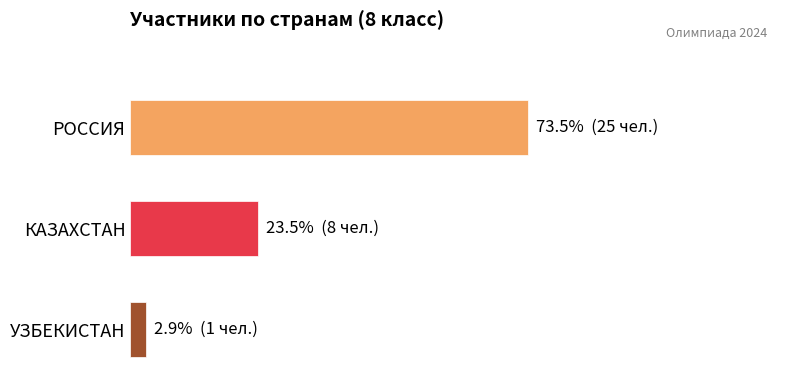

Are the bars horizontal?

Yes